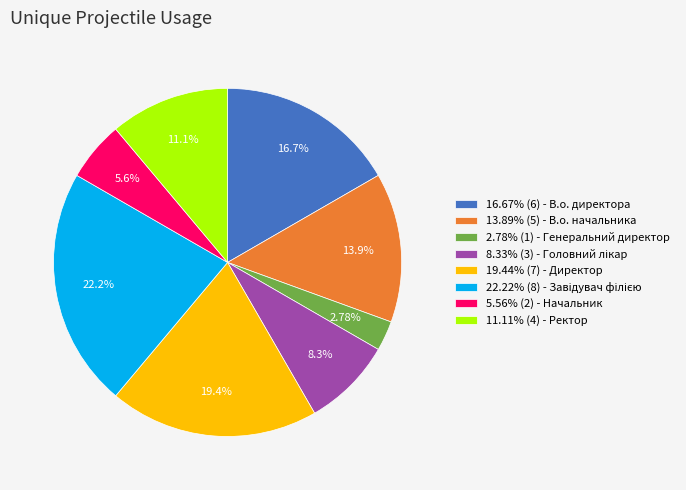

Approximately how many times larger is the value at 11.11% (4) - Ректор compared to 16.67% (6) - В.о. директора?

0.7